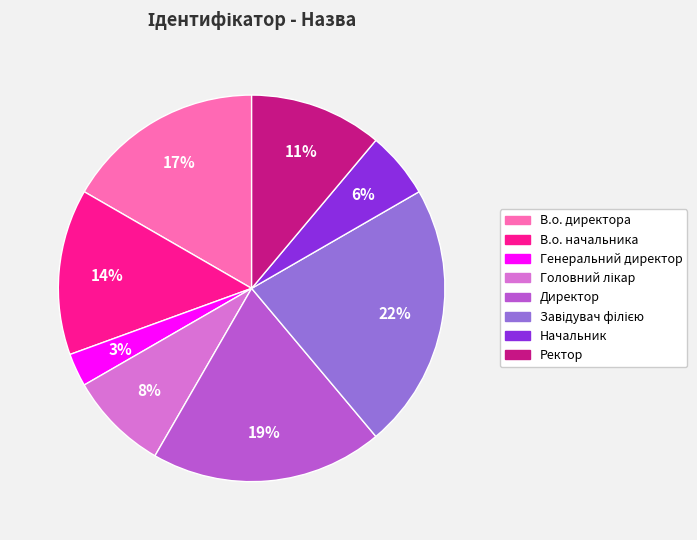

Which category has the smallest portion of the pie?

Генеральний директор